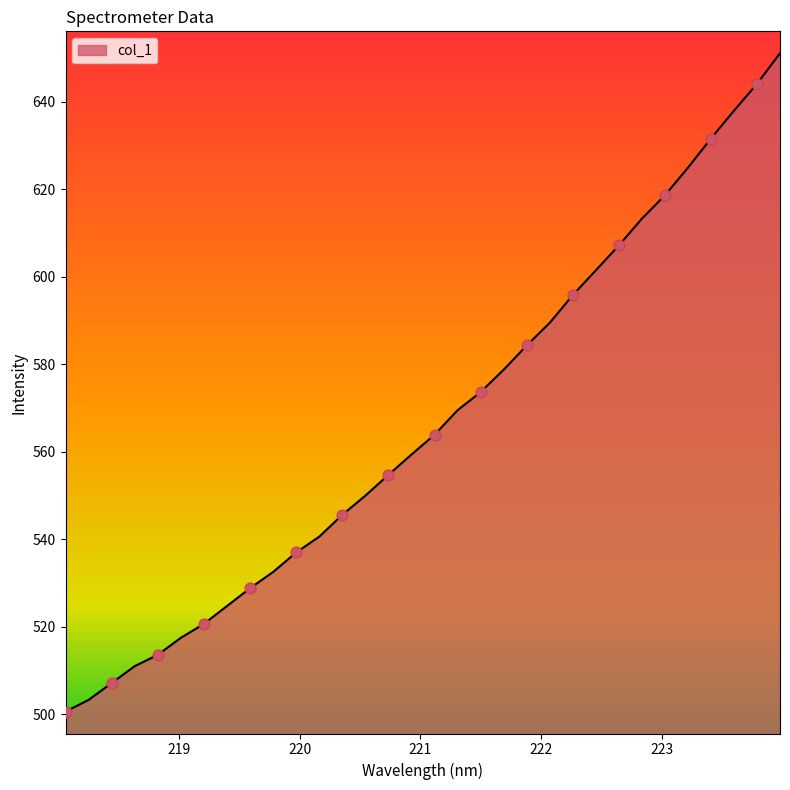

Between 221.6902 and 220.5444, which is larger?

221.6902